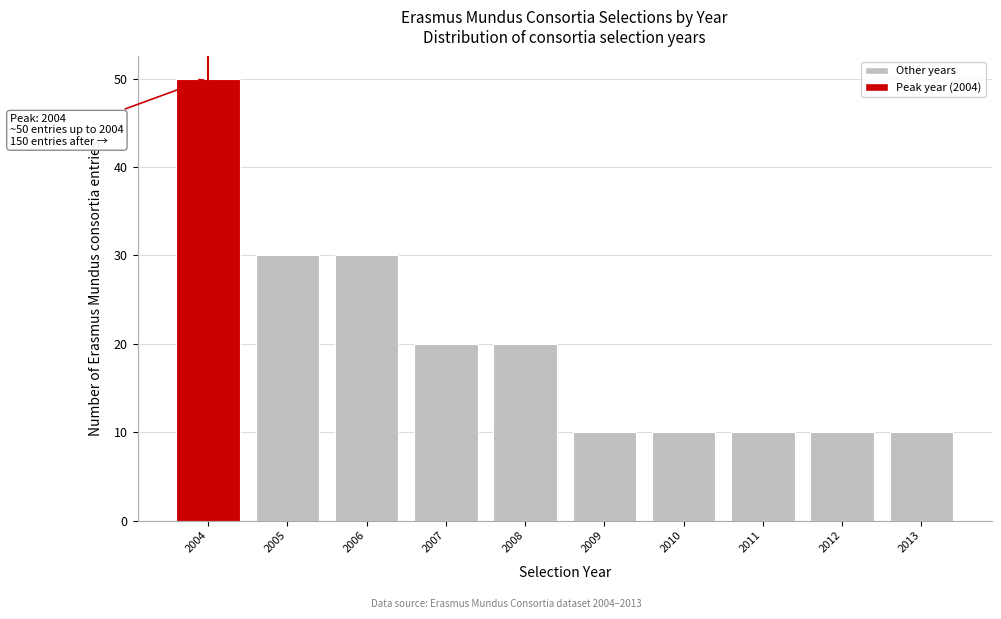

Reading right to left, list all the values displayed in this chart.

10	10	10	10	10	20	20	30	30	50